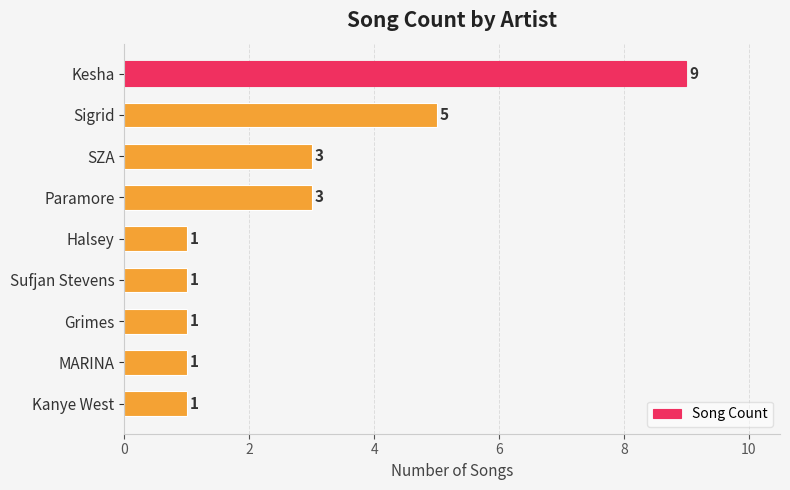

What is the average value?

3